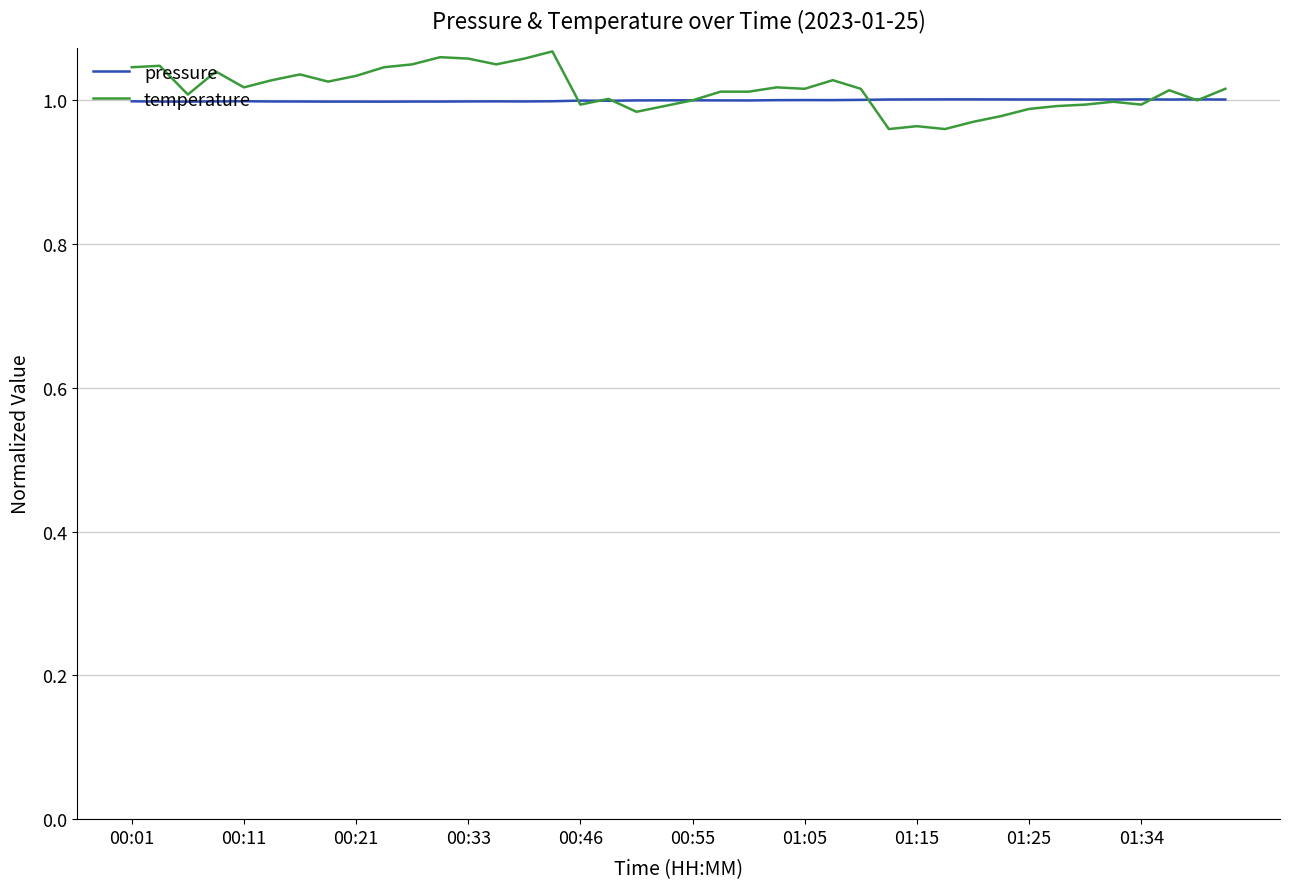

Which series has the largest range (max minus min)?

temperature